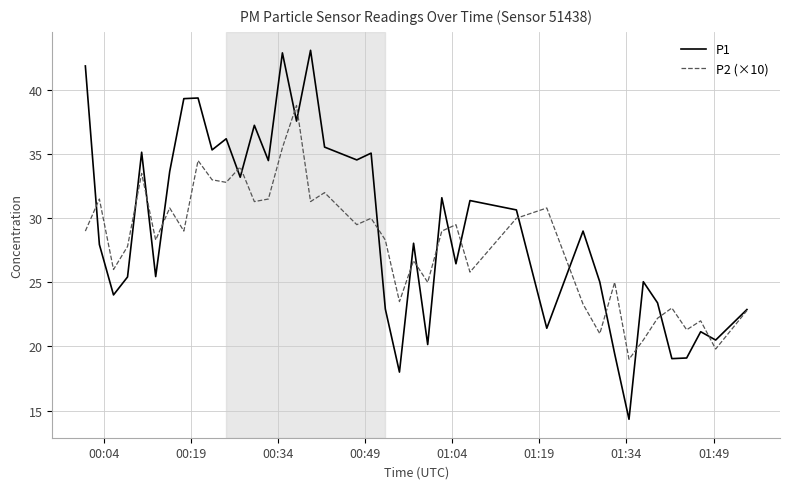

True or false: P2 (×10) and P1 intersect in this chart.

True